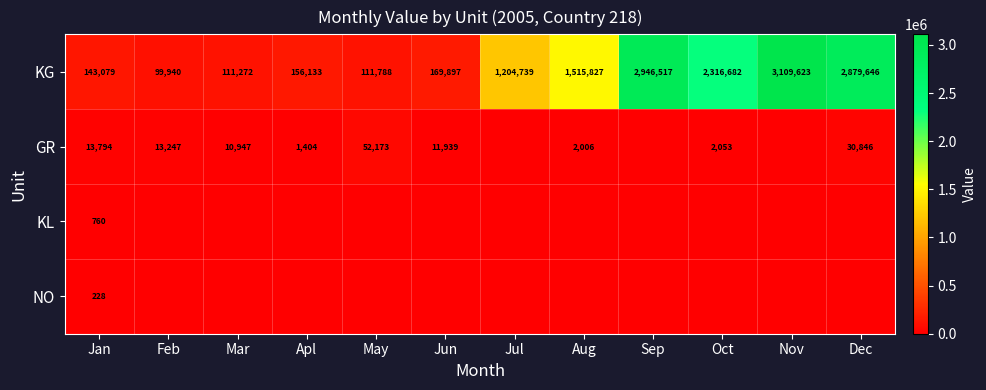

At how many categories does at least one series exceed 1975296?

4